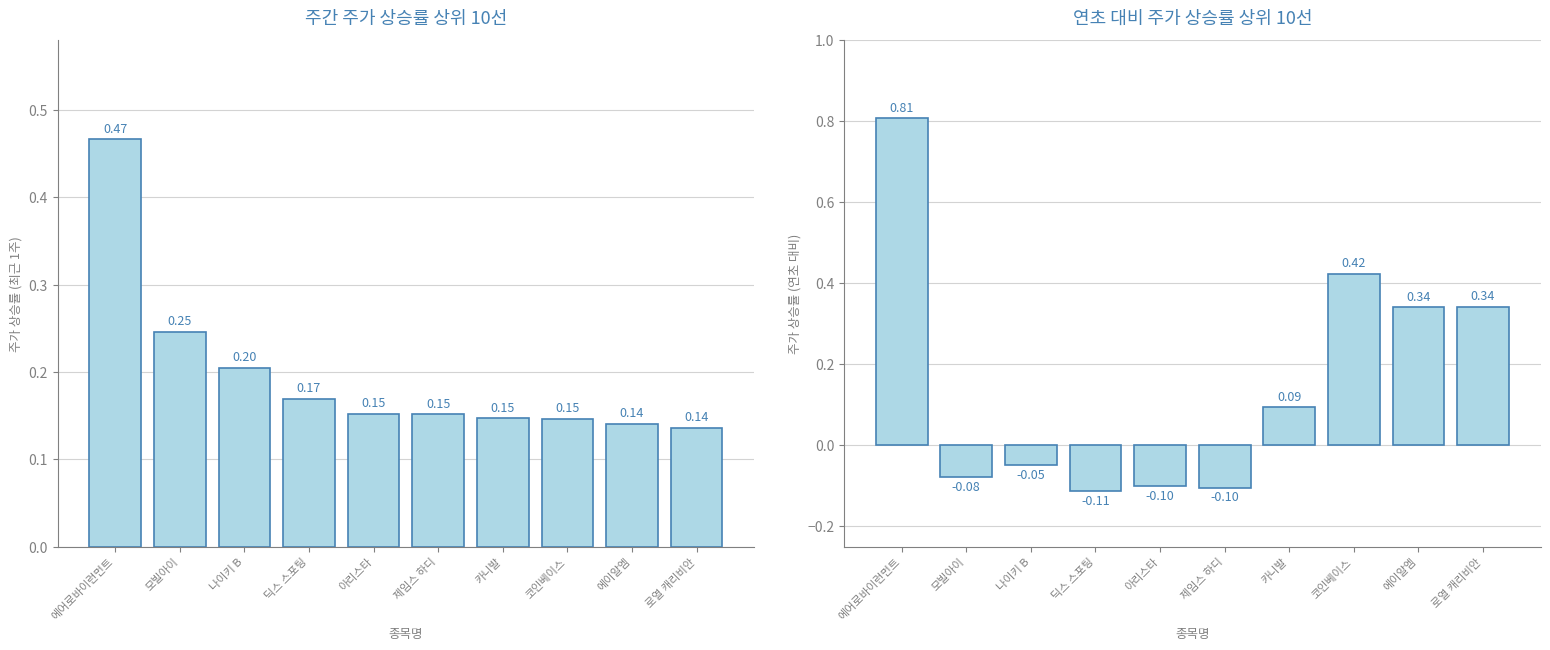

How many values in 주가 상승률 (연초 대비) are above zero?

5